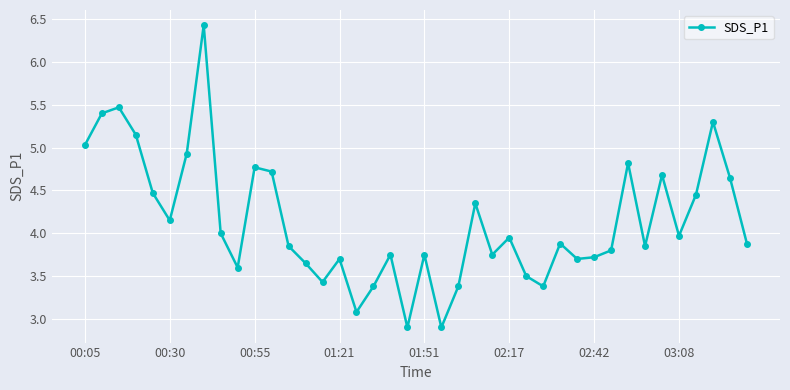

What is the value of the 22nd point from the left?

2.9